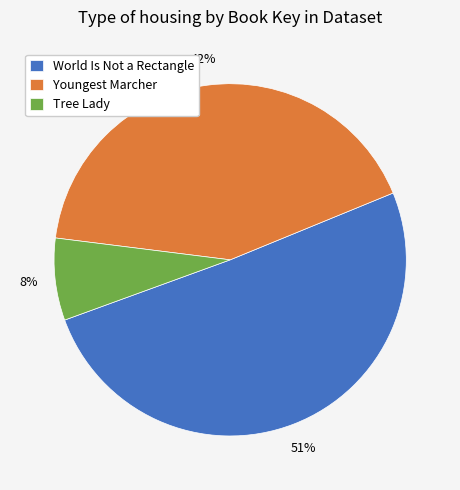

Is the sum of World Is Not a Rectangle and Tree Lady greater than half?

Yes